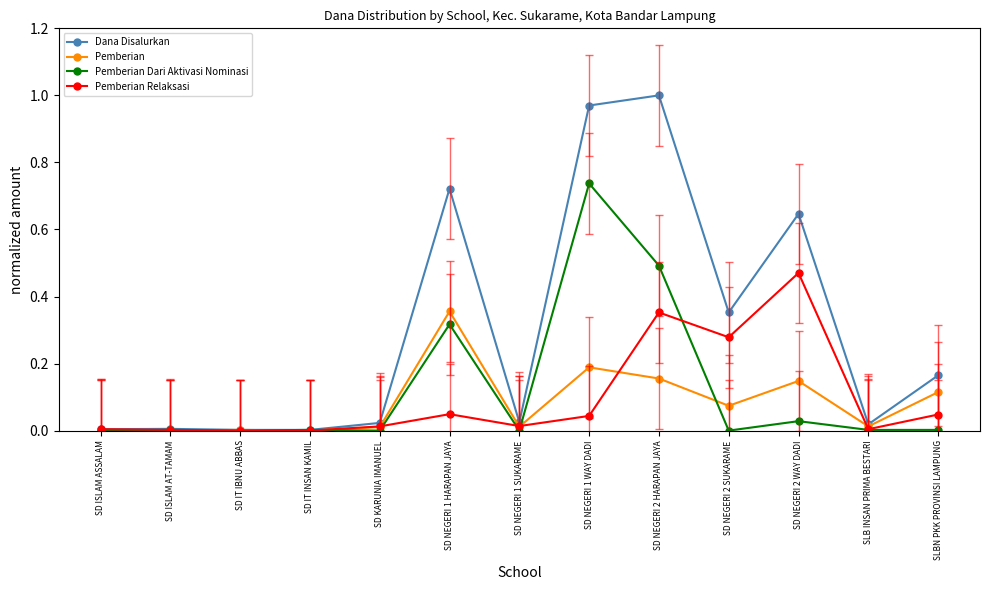

What is the label of the 9th point from the right?

SD KARUNIA IMANUEL